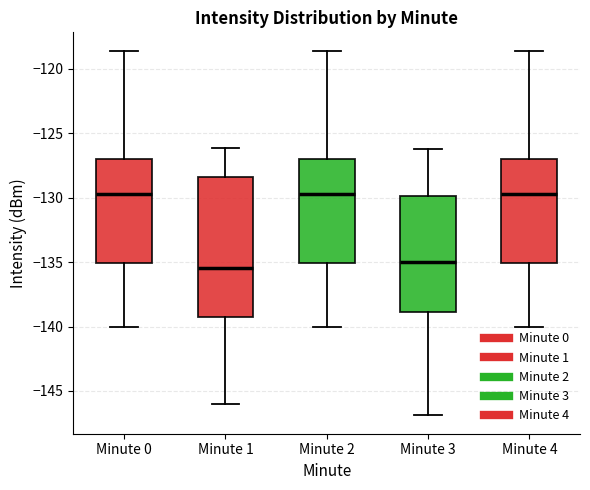

Comparing the boxes themselves (not the whiskers), which one is the tallest?

Minute 1